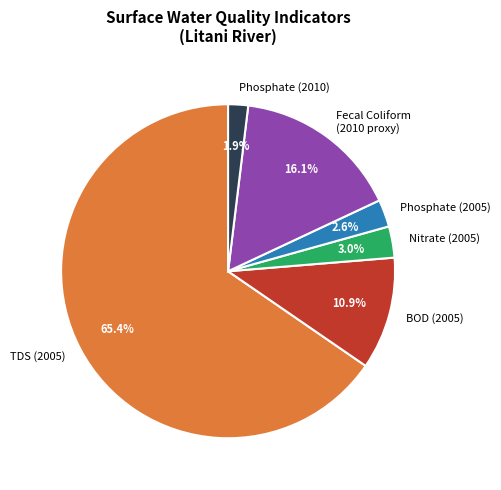

Does any single category account for the majority?

Yes